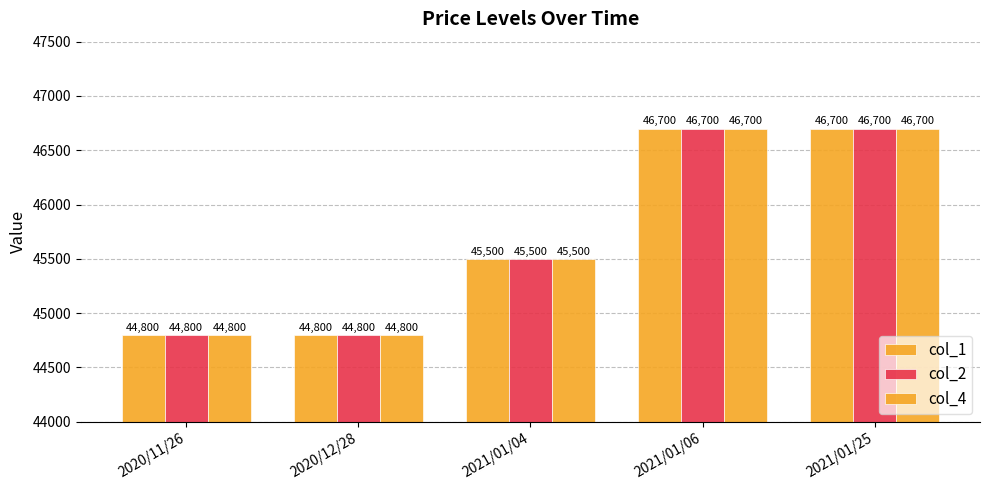

At which label does col_4 first exceed 45500?

2021/01/06